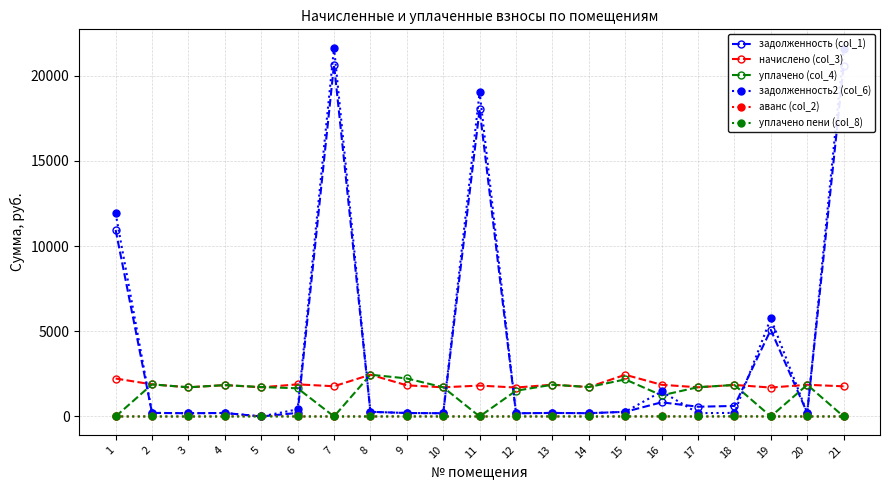

Which series has the widest spread of values?

задолженность2 (col_6)